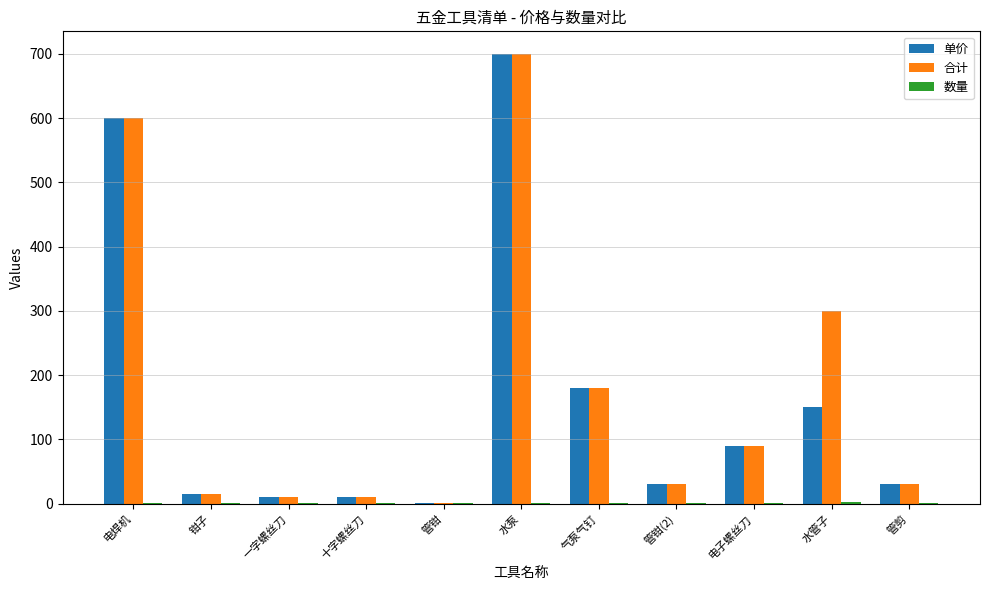

Where is 单价 nearest to the value 350?

气泵气钉